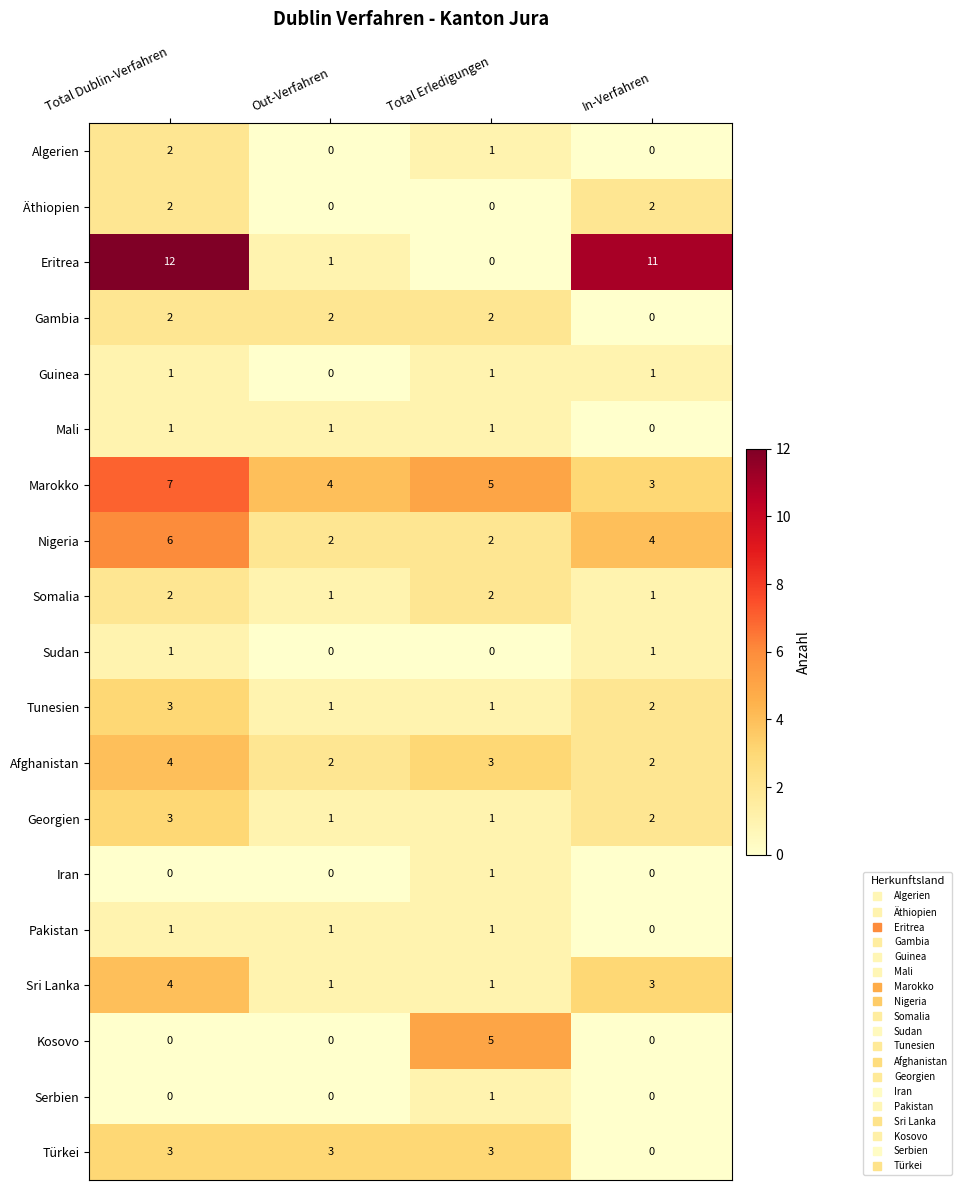

Count the number of data series in this chart.

19